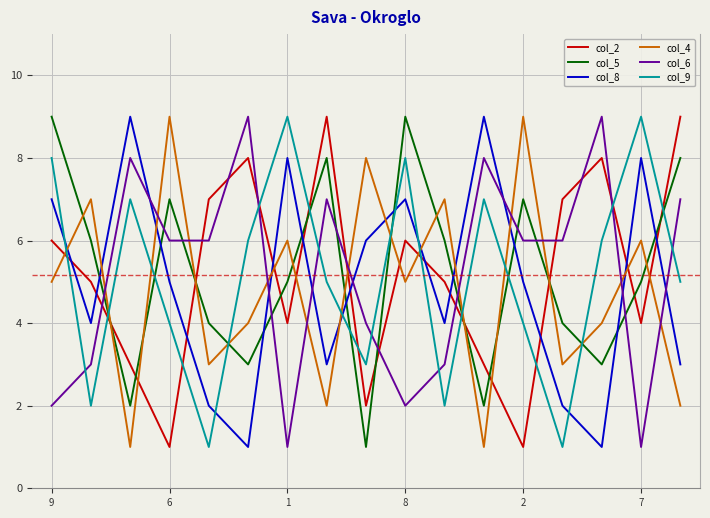

True or false: col_2 and col_6 cross at least once.

True